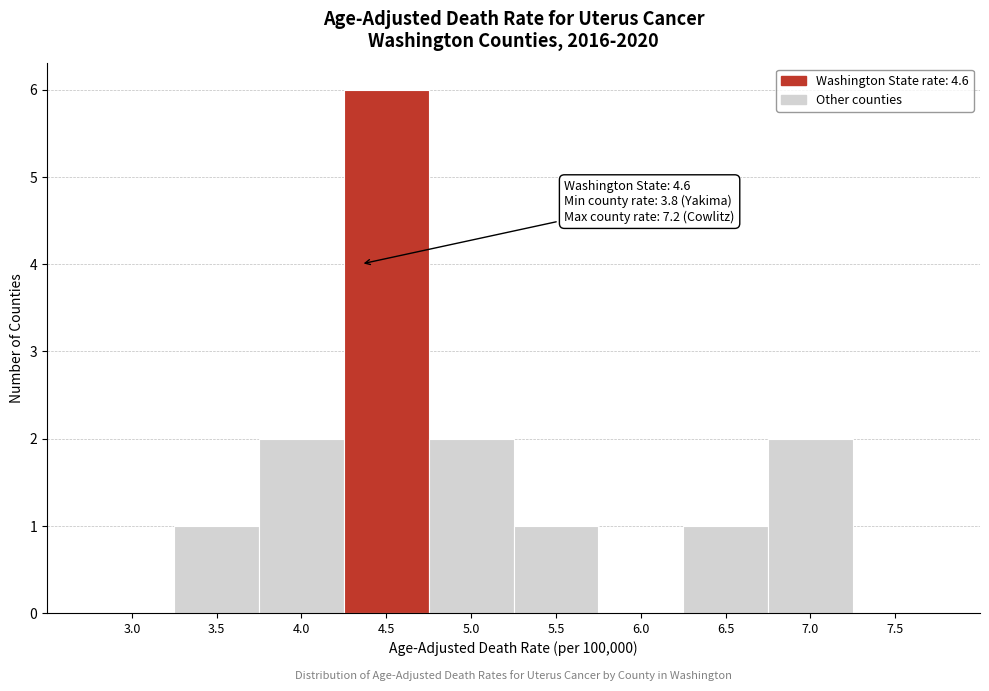

Reading left to right, extract all data points from this chart.

3.0=0	3.5=1	4.0=2	4.5=6	5.0=2	5.5=1	6.0=0	6.5=1	7.0=2	7.5=0